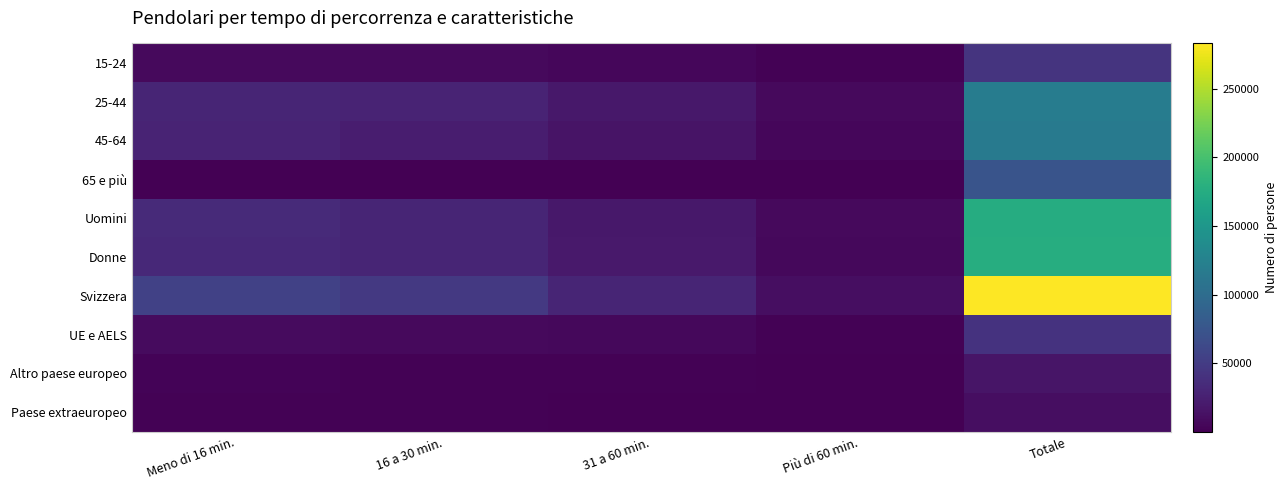

Reading left to right, extract all data points from this chart.

15-24: Meno di 16 min.=8018.4	16 a 30 min.=6964.8	31 a 60 min.=5111.0	Più di 60 min.=1733.1	Totale=42829.0
25-44: Meno di 16 min.=29411.5	16 a 30 min.=28193.3	31 a 60 min.=18457.6	Più di 60 min.=6992.0	Totale=119117.0
45-64: Meno di 16 min.=29001.5	16 a 30 min.=23383.2	31 a 60 min.=14827.0	Più di 60 min.=5045.2	Totale=116014.0
65 e più: Meno di 16 min.=1088.3	16 a 30 min.=887.3	31 a 60 min.=526.6	Più di 60 min.=332.3	Totale=74243.0
Uomini: Meno di 16 min.=34485.2	16 a 30 min.=29386.2	31 a 60 min.=18975.8	Più di 60 min.=7323.9	Totale=175265.0
Donne: Meno di 16 min.=33034.5	16 a 30 min.=30042.5	31 a 60 min.=19946.3	Più di 60 min.=6778.6	Totale=176938.0
Svizzera: Meno di 16 min.=54580.2	16 a 30 min.=47516.0	31 a 60 min.=29590.3	Più di 60 min.=10732.6	Totale=283053.0
UE e AELS: Meno di 16 min.=8256.6	16 a 30 min.=7916.8	31 a 60 min.=6045.3	Più di 60 min.=2143.6	Totale=41804.0
Altro paese europeo: Meno di 16 min.=3095.2	16 a 30 min.=2342.6	31 a 60 min.=2023.1	Più di 60 min.=611.1	Totale=16251.0
Paese extraeuropeo: Meno di 16 min.=1587.7	16 a 30 min.=1630.8	31 a 60 min.=1233.4	Più di 60 min.=615.1	Totale=11042.4